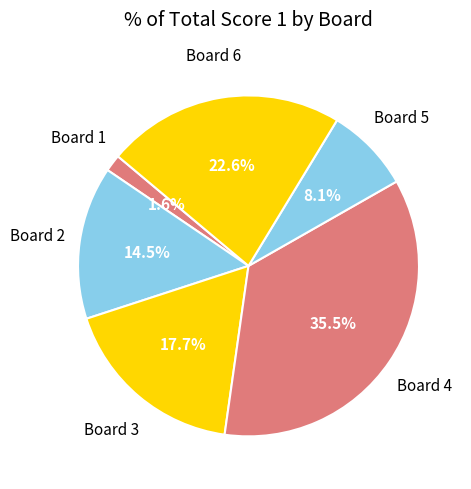

Count the number of slices in the pie.

6